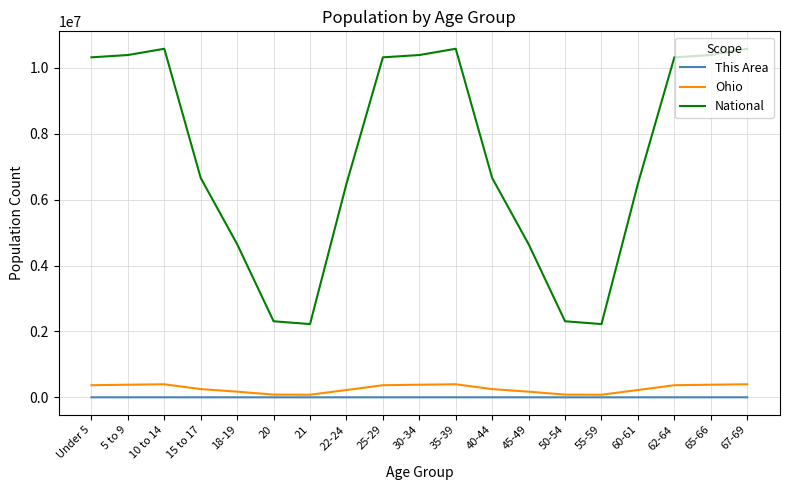

What is the maximum value shown in the chart?

10579862